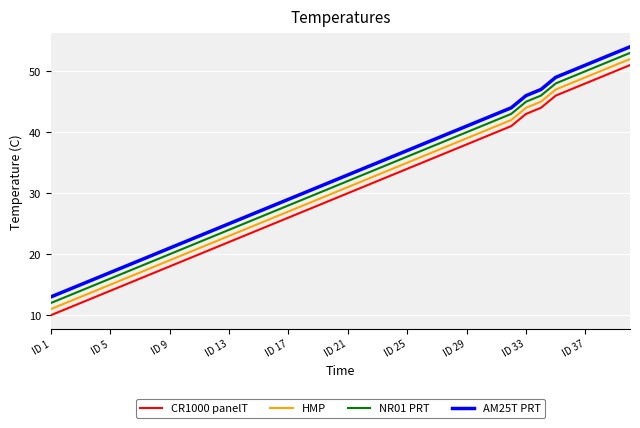

What is the minimum value shown in the chart?

10